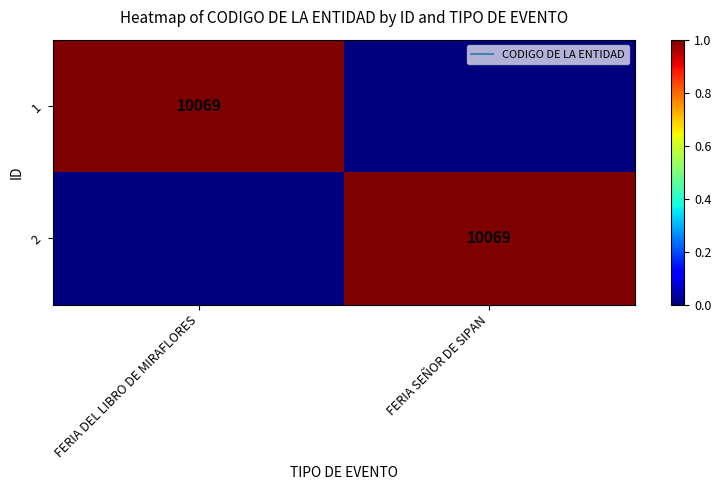

Which series has the largest total across all categories?

1